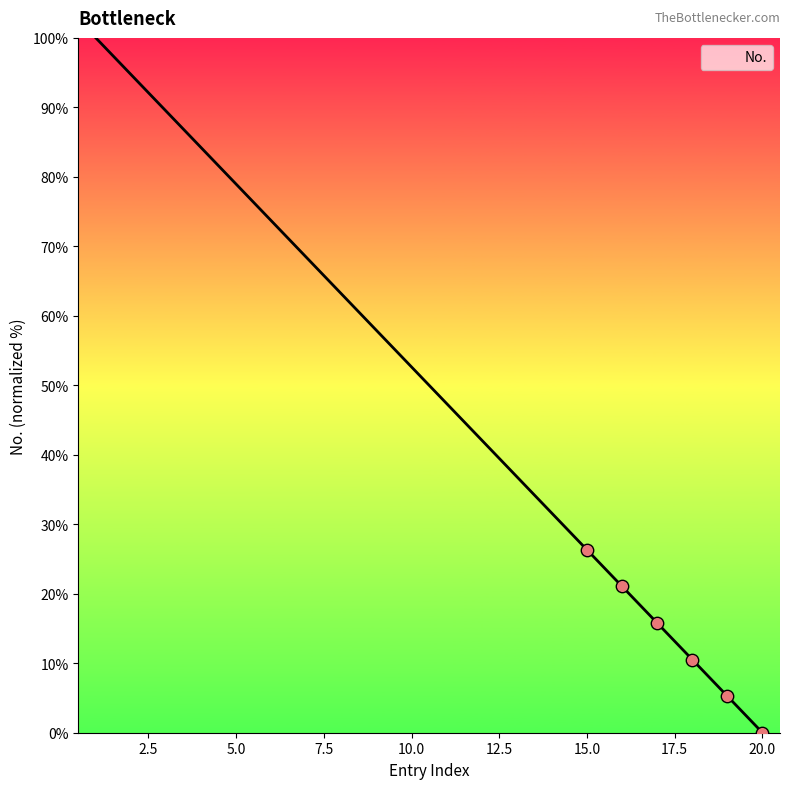

What is the maximum value shown in the chart?

100.0